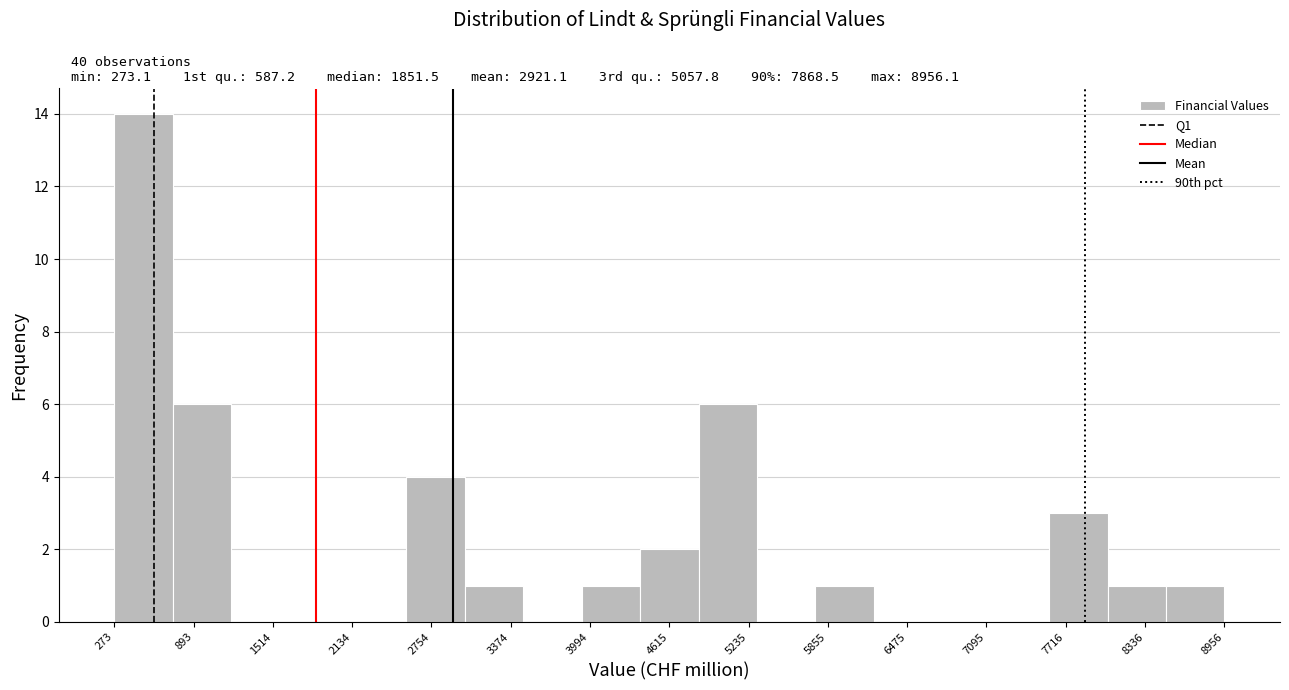

Over which range of the x-axis is the bar tallest?

300 to 700